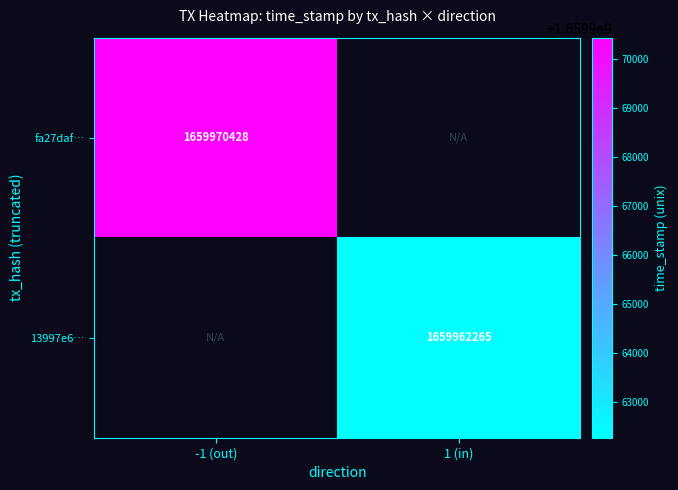

The value of 13997e6… at 1 (in) is 2414624071. True or false?

False